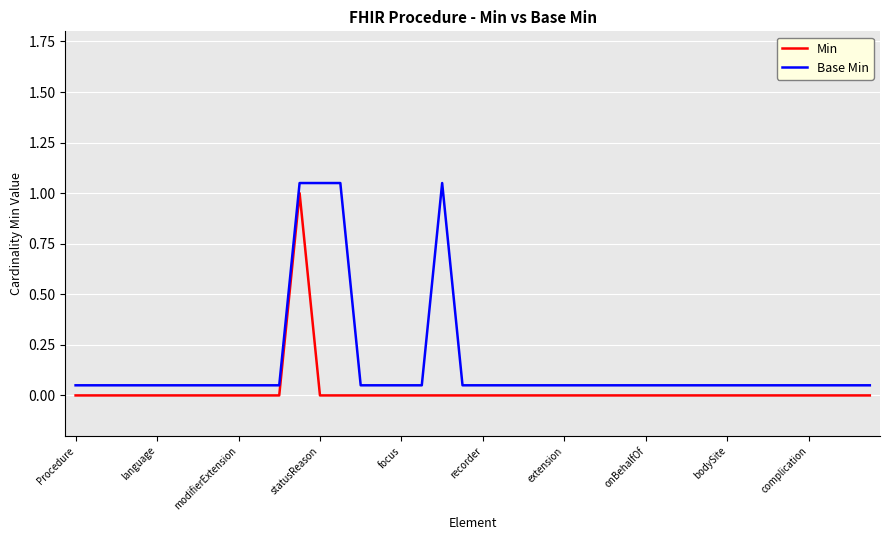

What is the difference between the maximum and minimum values in the Base Min series?

1.0